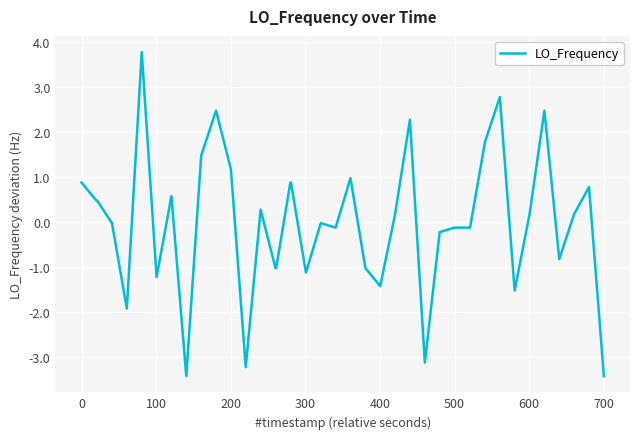

What is the greatest value displayed?

3.8